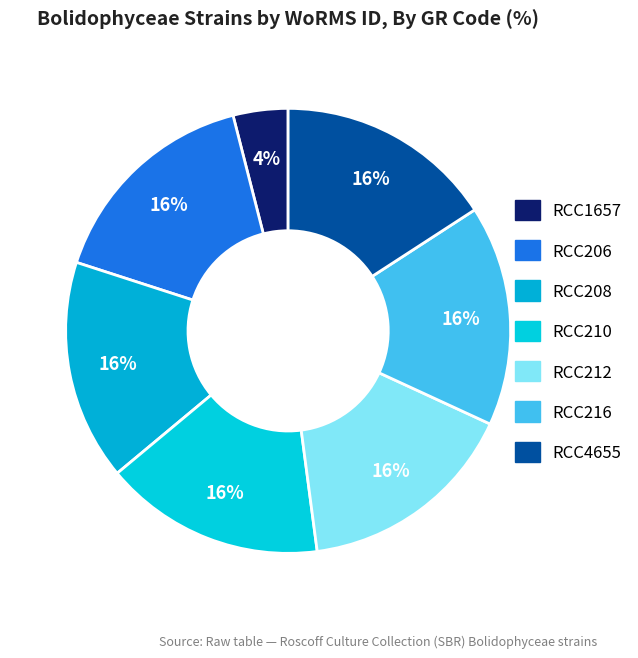

To the nearest percent, what portion does RCC210 represent?

16%